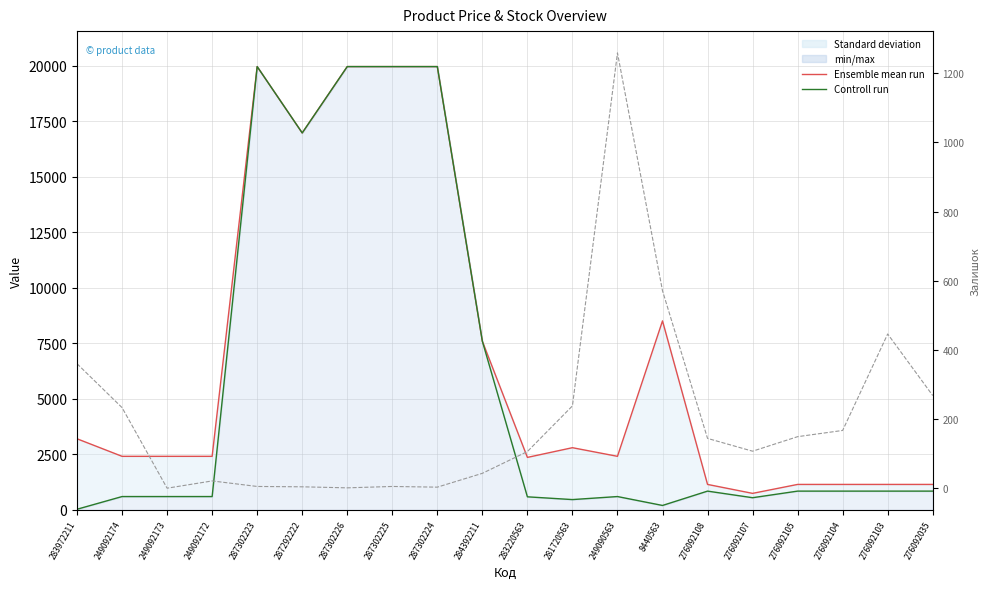

Rank the series by their average value, from highest to lowest.

Ensemble mean run, Controll run, Залишок